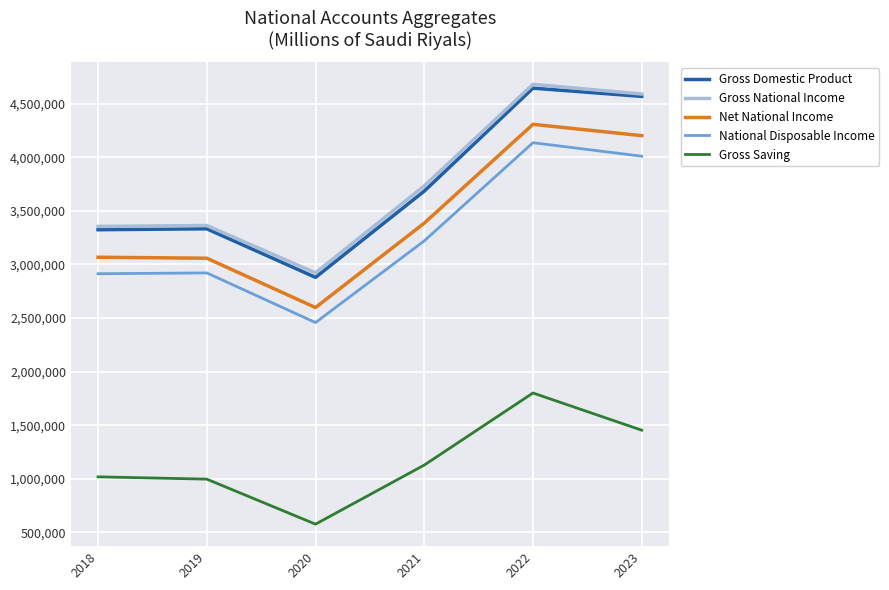

What is the difference between the highest and lowest values at 2022?

2882296